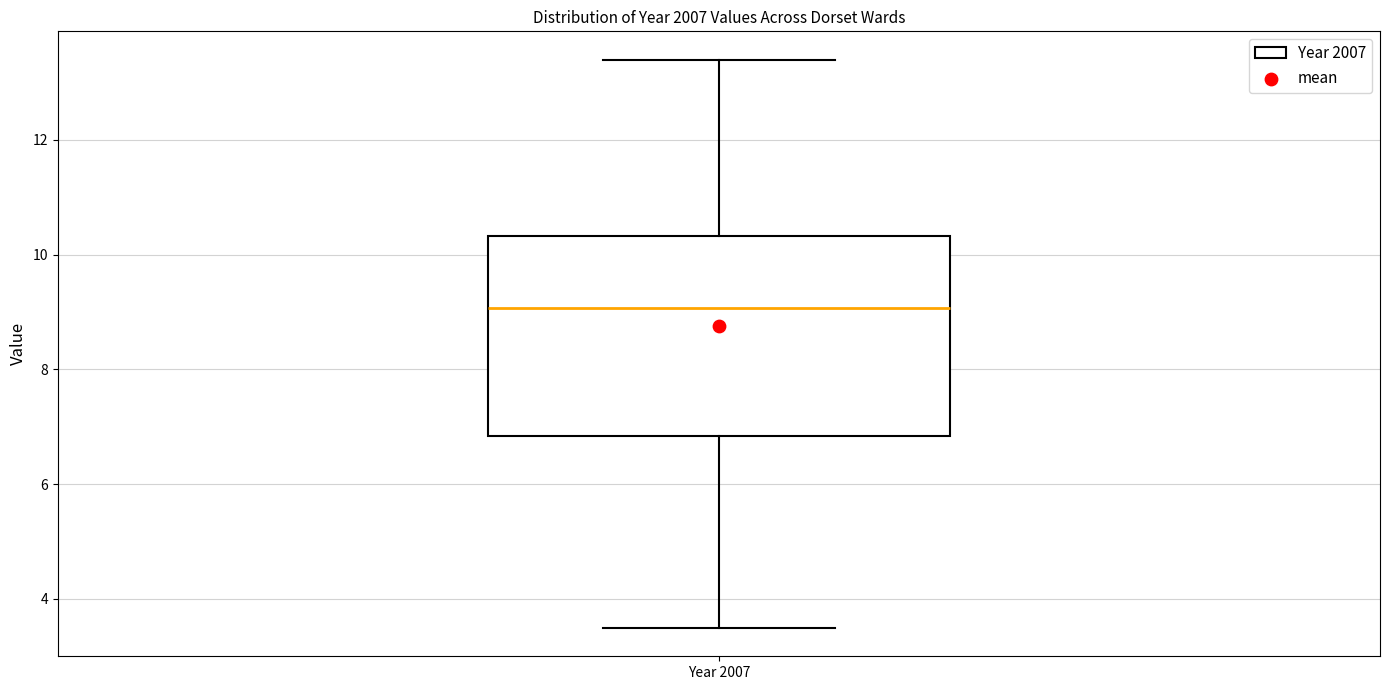

Where is the lower edge of the box for Year 2007 on the y-axis? The values are not printed on the chart, so give them approximately, as read against the axis.

6.8